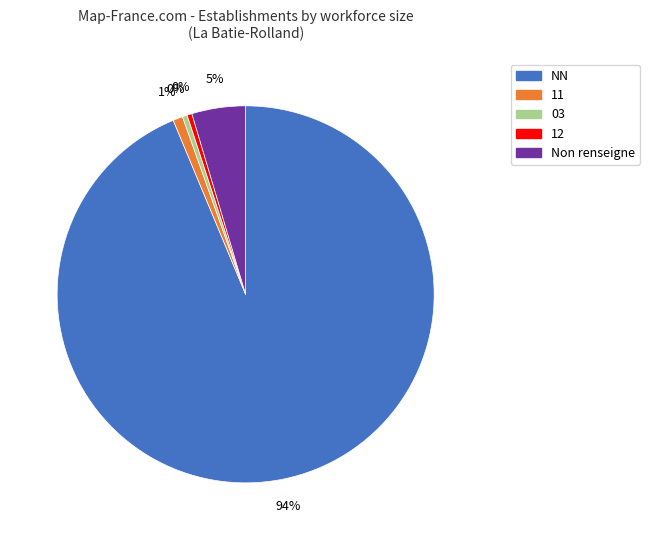

Is there a majority slice in this chart?

Yes